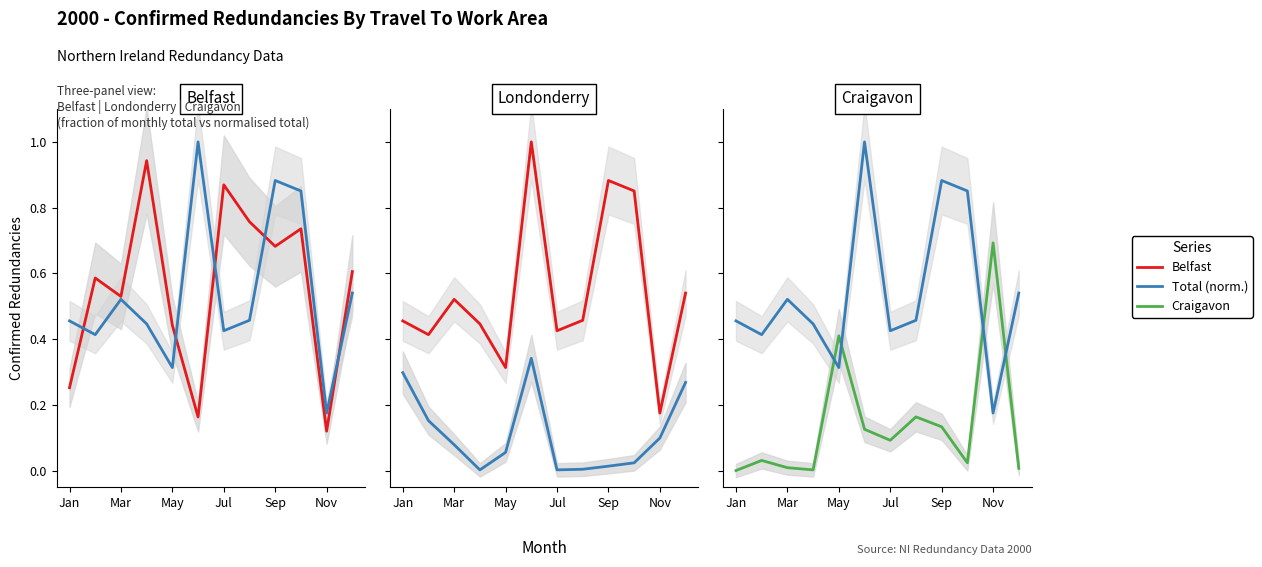

Which series changed the most between 9 and 11?

Total (normalised)